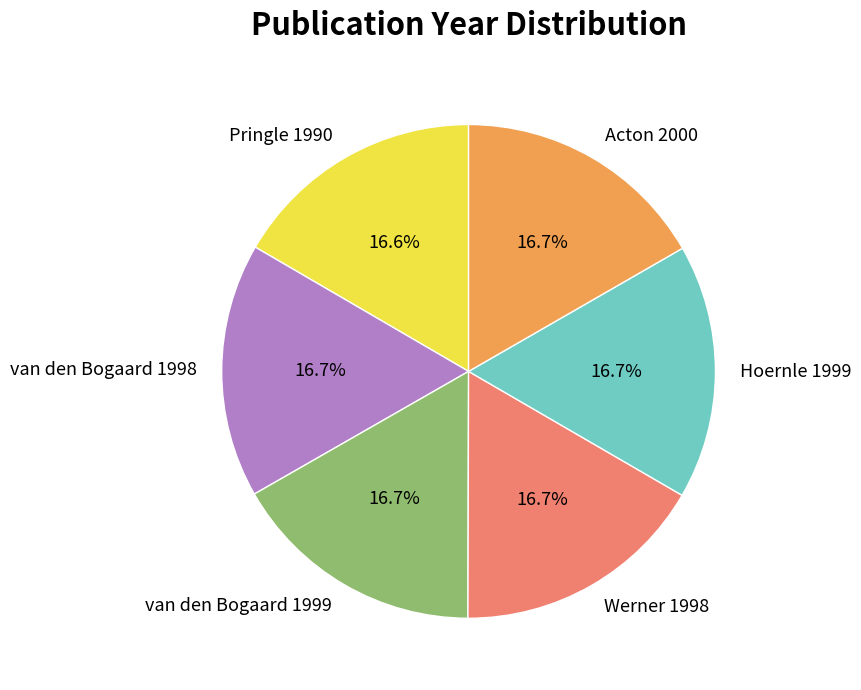

Is there a majority slice in this chart?

No